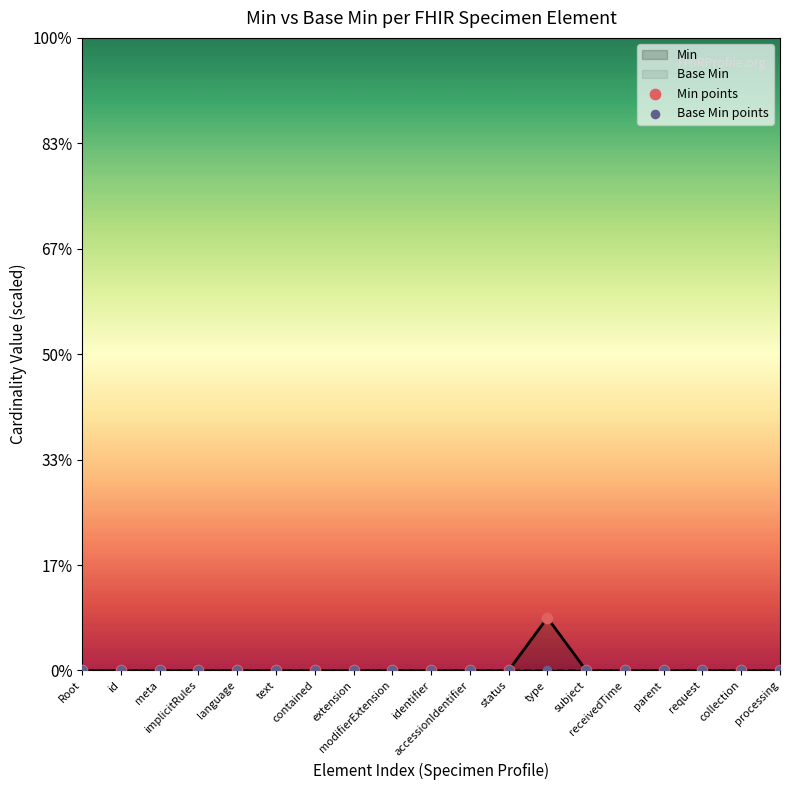

Is the value of Base Min points at request greater than the value of Min points at id?

No